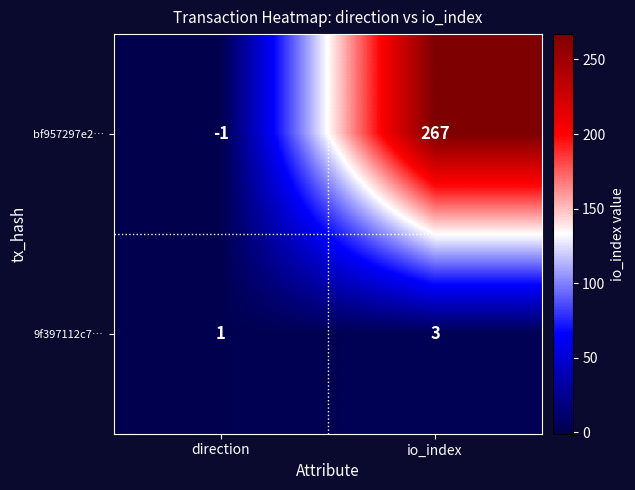

Is it true that 9f397112c7… equals 0 at direction?

False